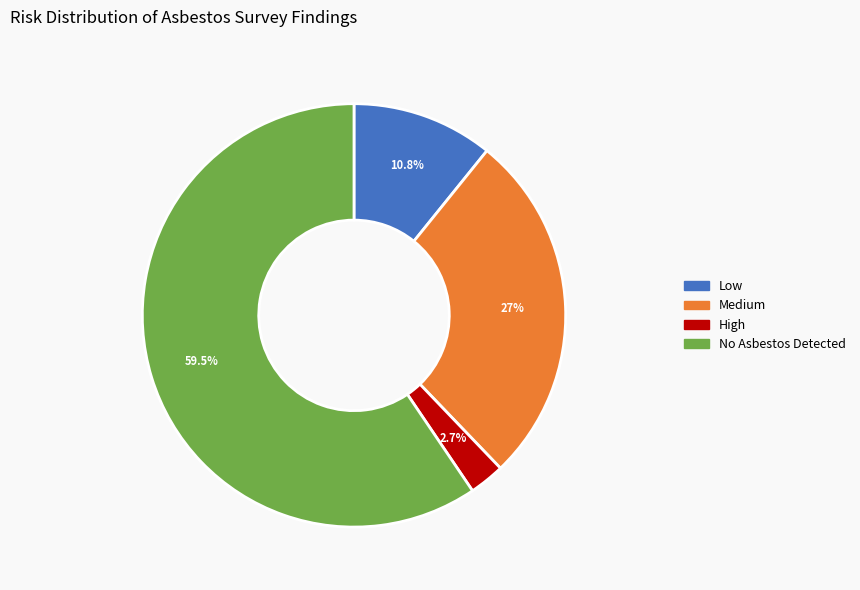

Between No Asbestos Detected and High, which is larger?

No Asbestos Detected